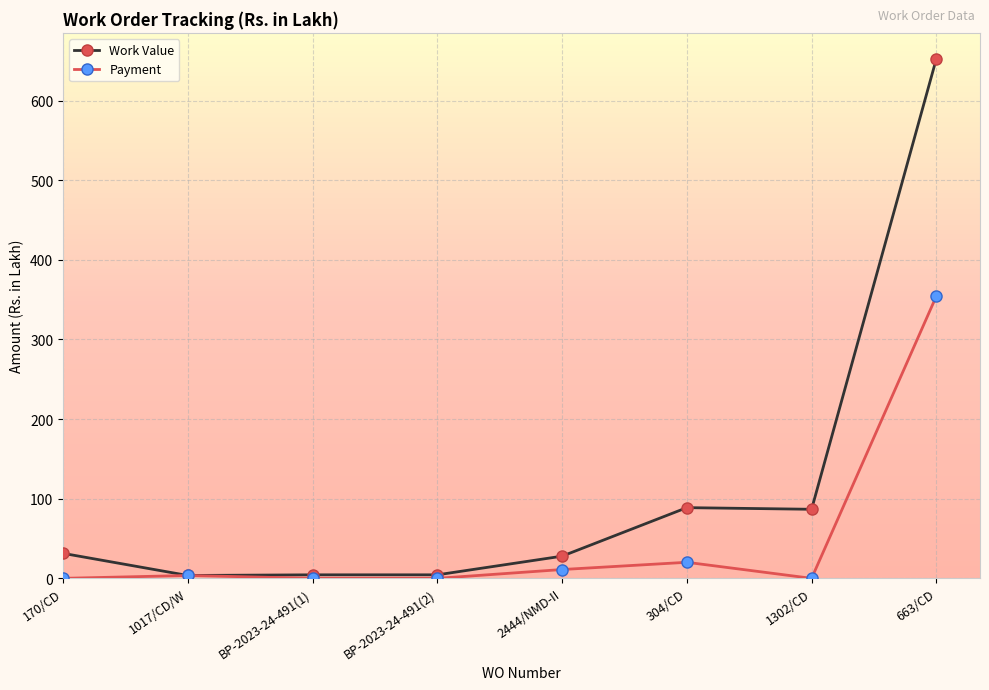

Does the chart display data point markers on the line(s)?

Yes